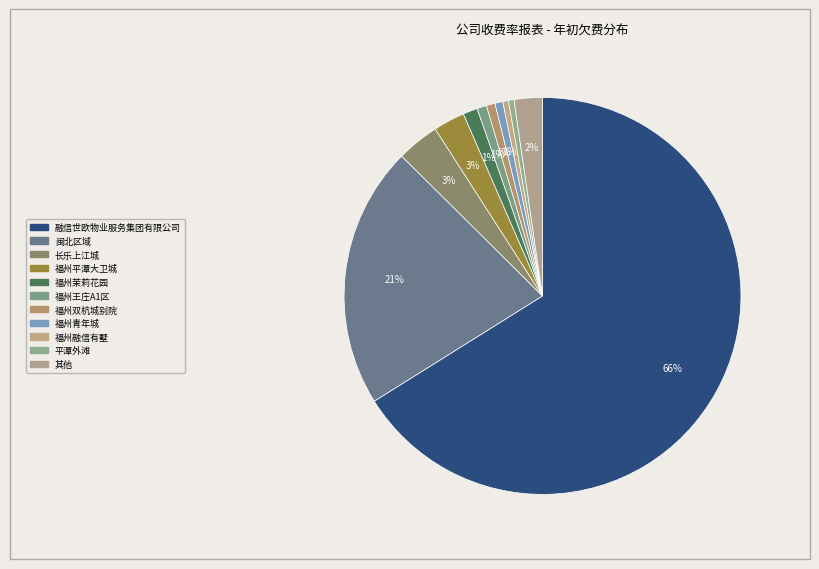

How many segments does this pie chart have?

11